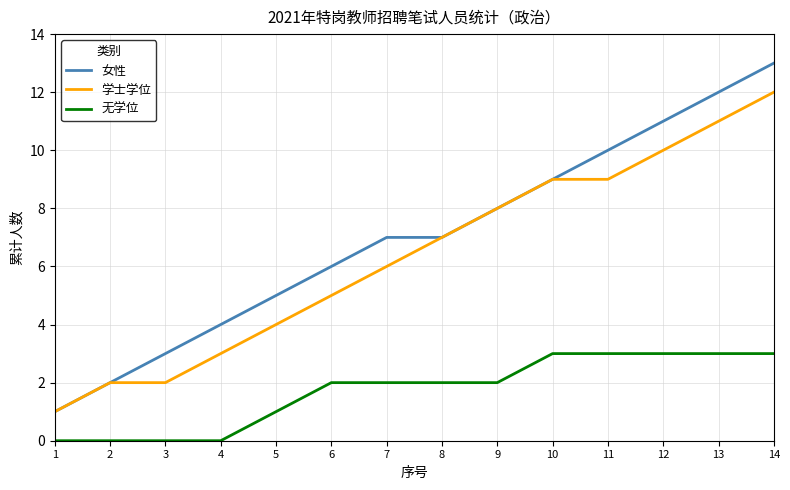

What is the greatest value displayed?

13